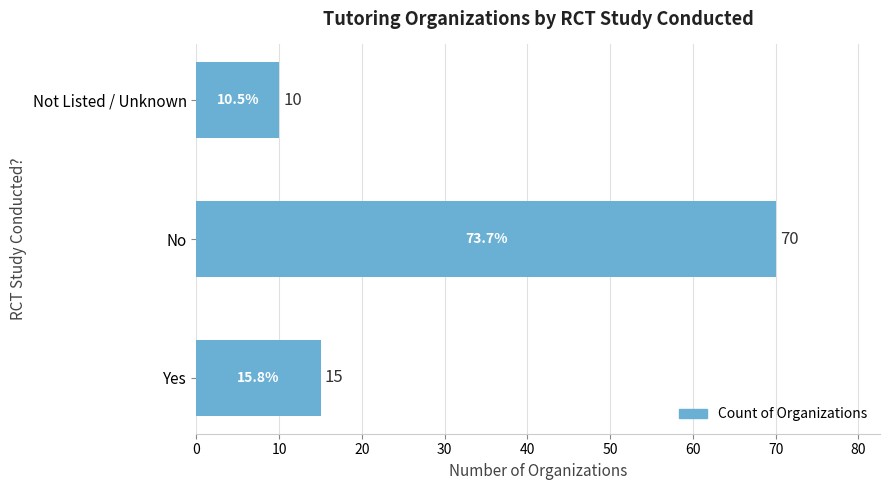

What is the difference between the values at Not Listed / Unknown and No?

60